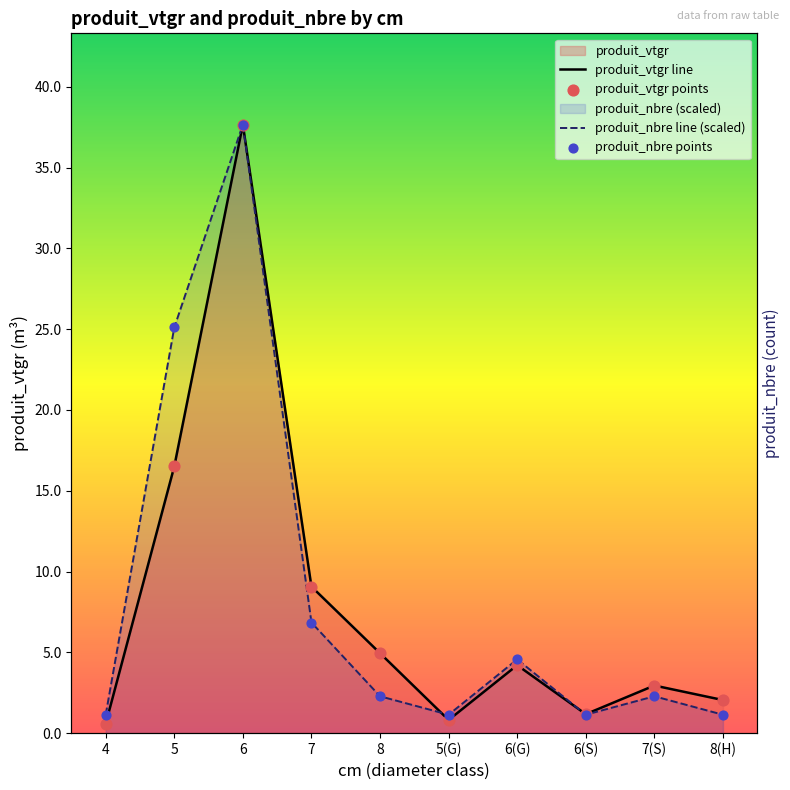

At which category is the sum across all series the highest?

6